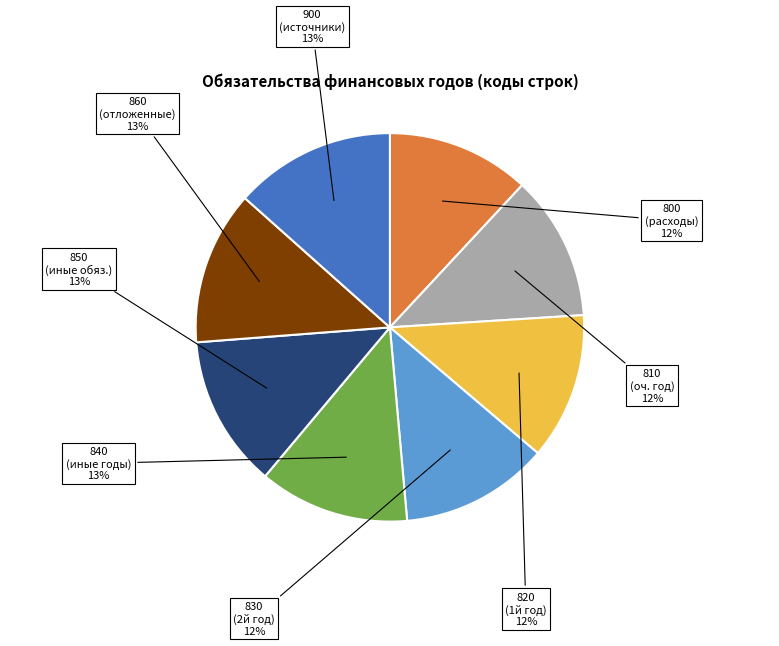

To the nearest percent, what is the difference between the largest and smallest slice percentages?

1%